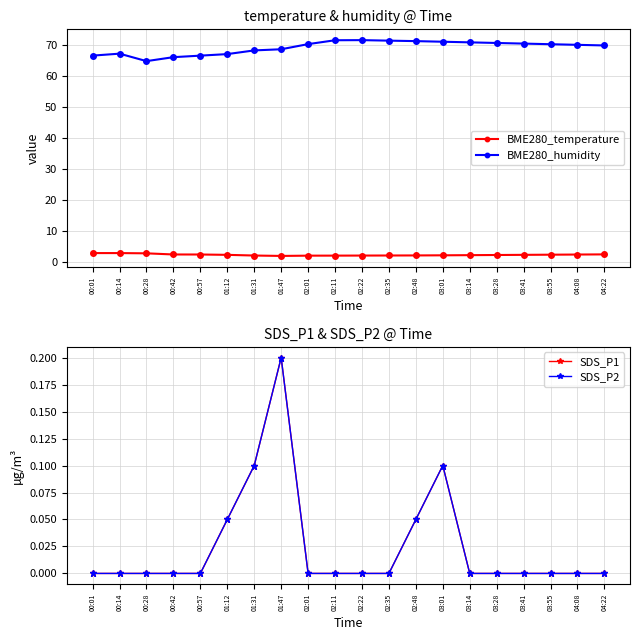

Does the chart have visible grid lines?

Yes